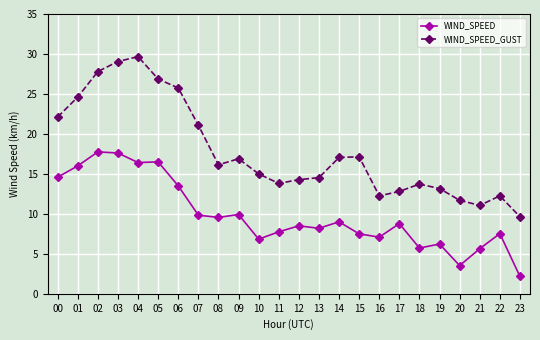

How many series are shown in this chart?

2